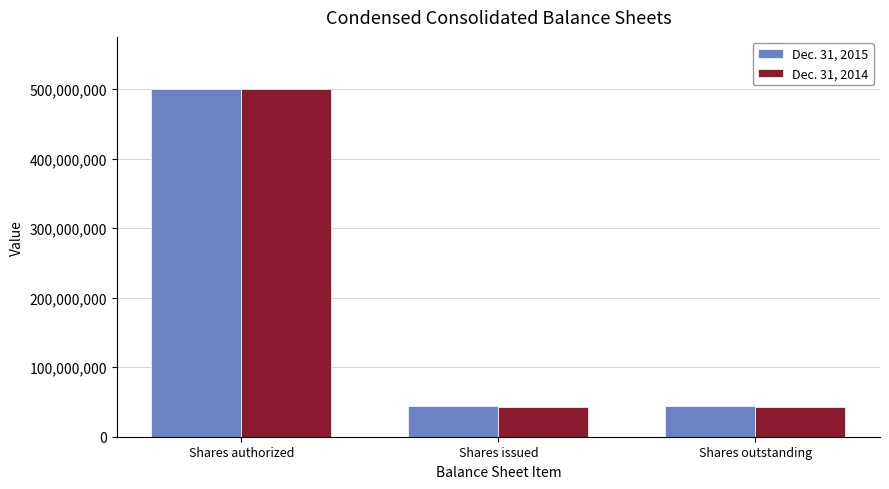

What are all the series names shown in the legend?

Dec. 31, 2015, Dec. 31, 2014